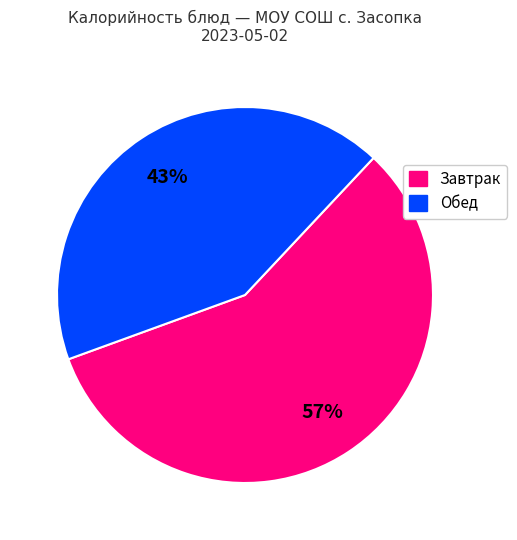

To the nearest percent, what is the average slice percentage?

50%